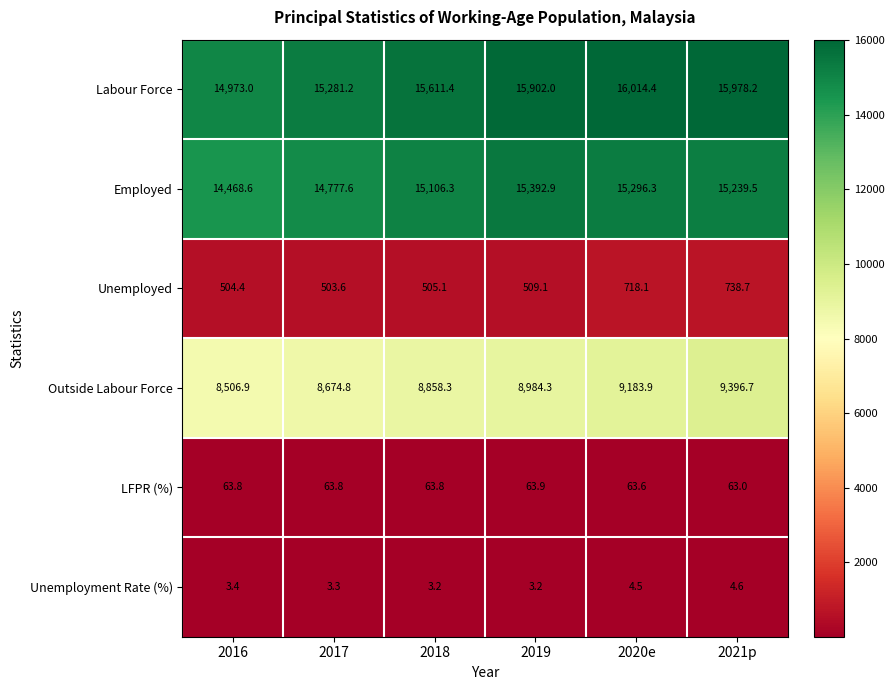

How many series are shown in this chart?

6